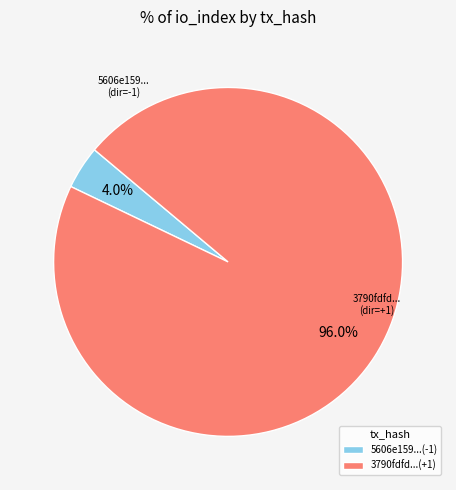

Which category has the smallest portion of the pie?

5606e159...(-1)